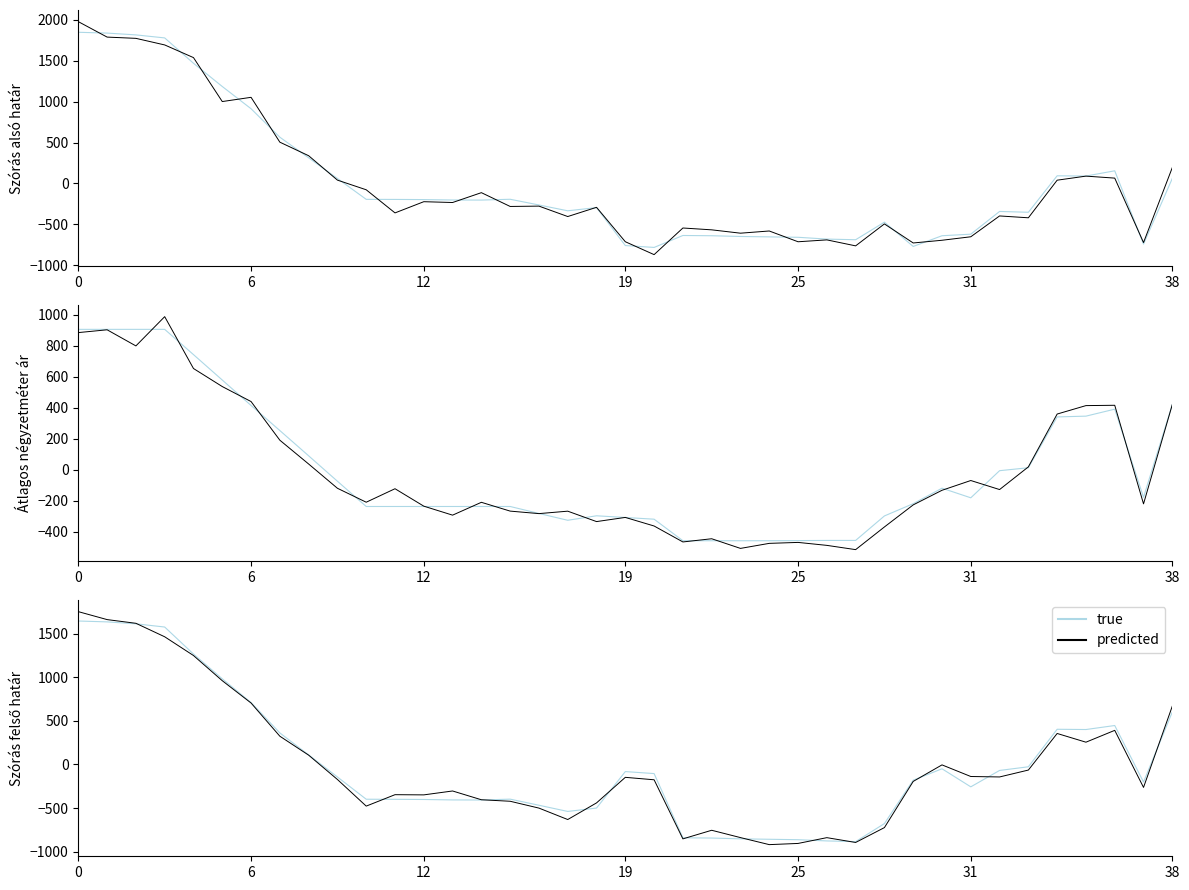

True or false: Átlagos négyzetméter ár and Szórás alsó határ cross at least once.

True